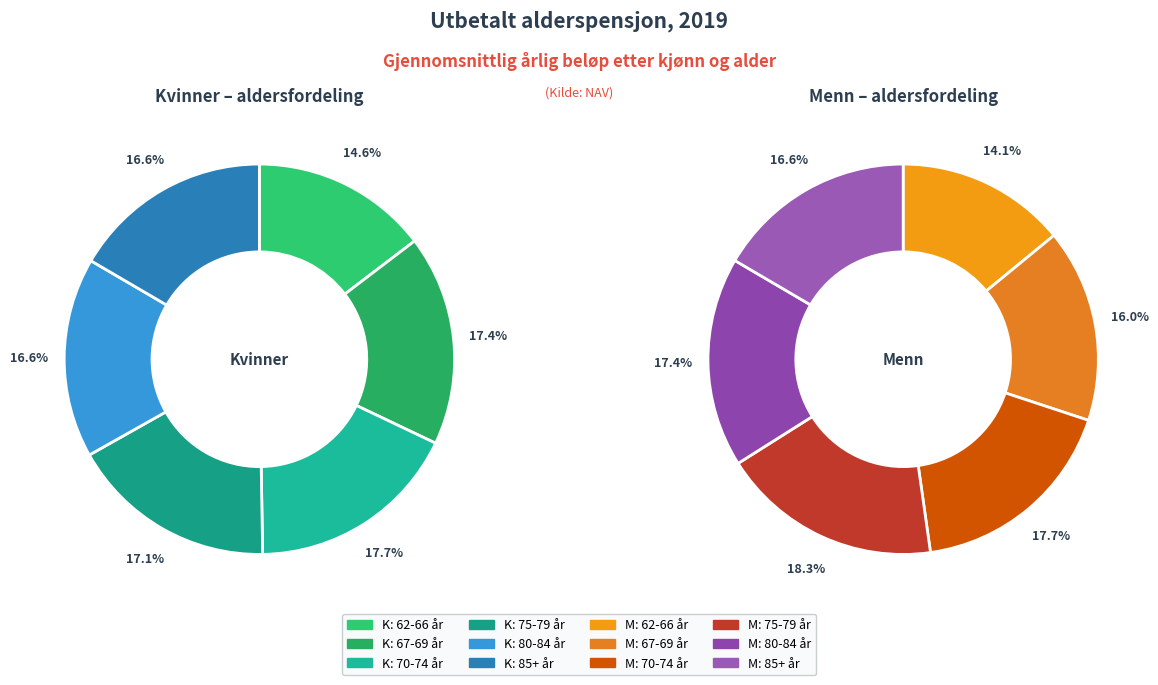

True or false: 85+ år accounts for 22% of the total.

False